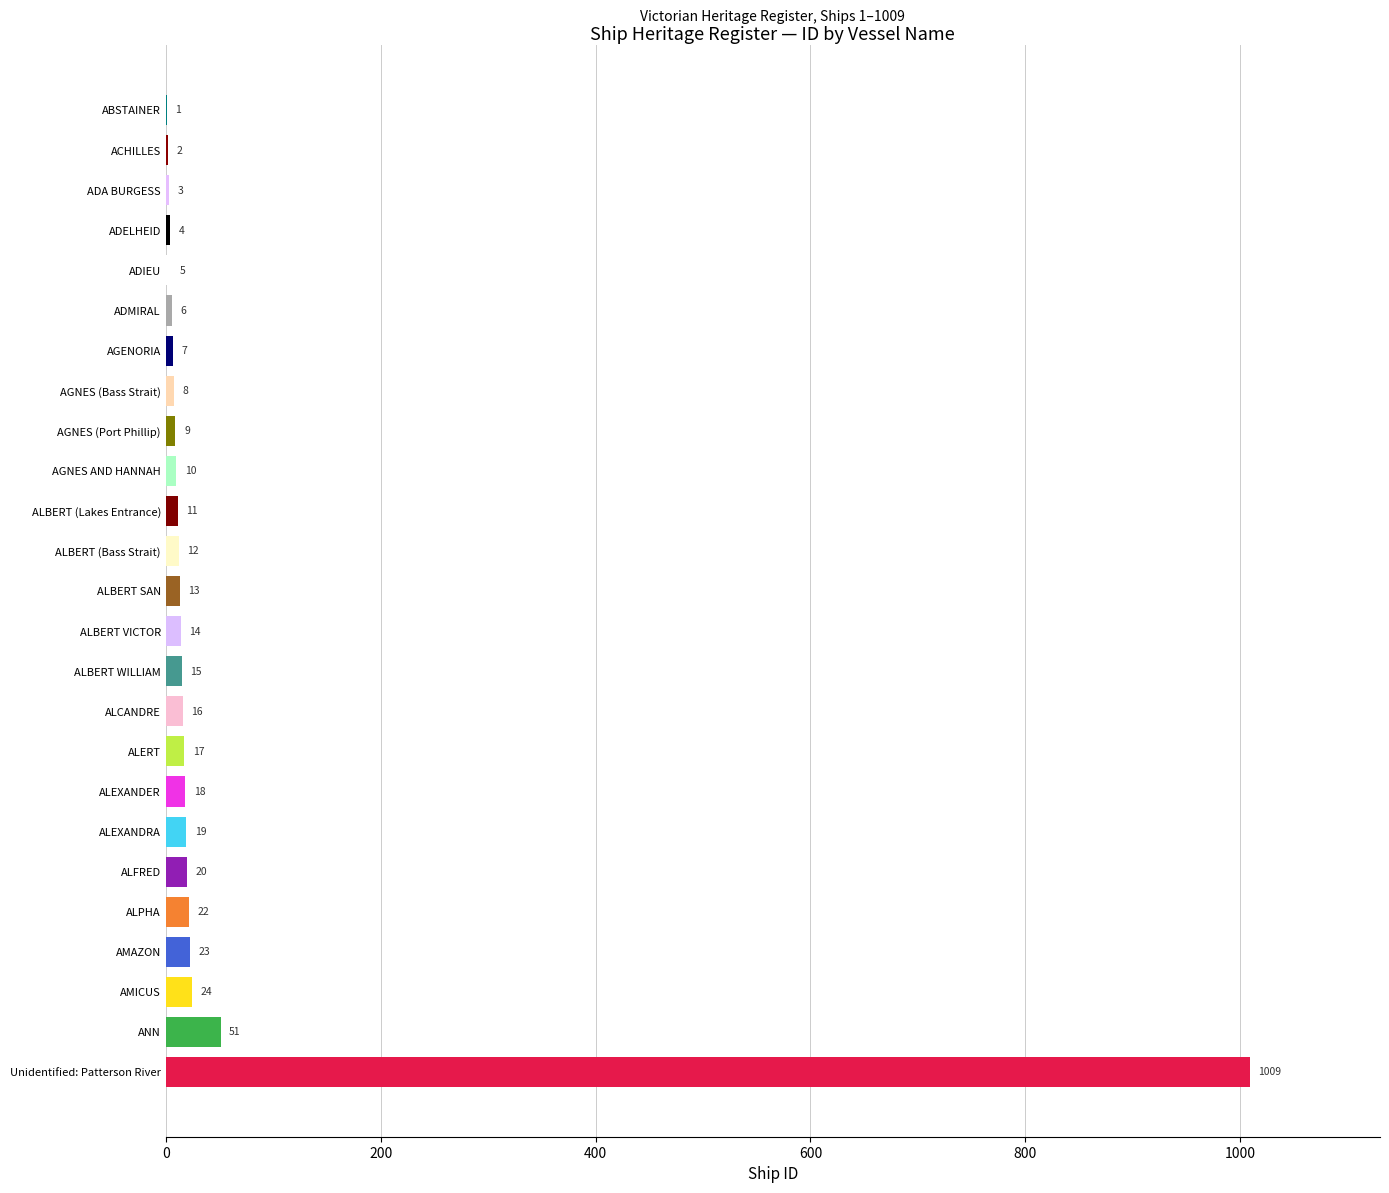

What is the ratio of the value at AMAZON to the value at ALCANDRE?

1.4